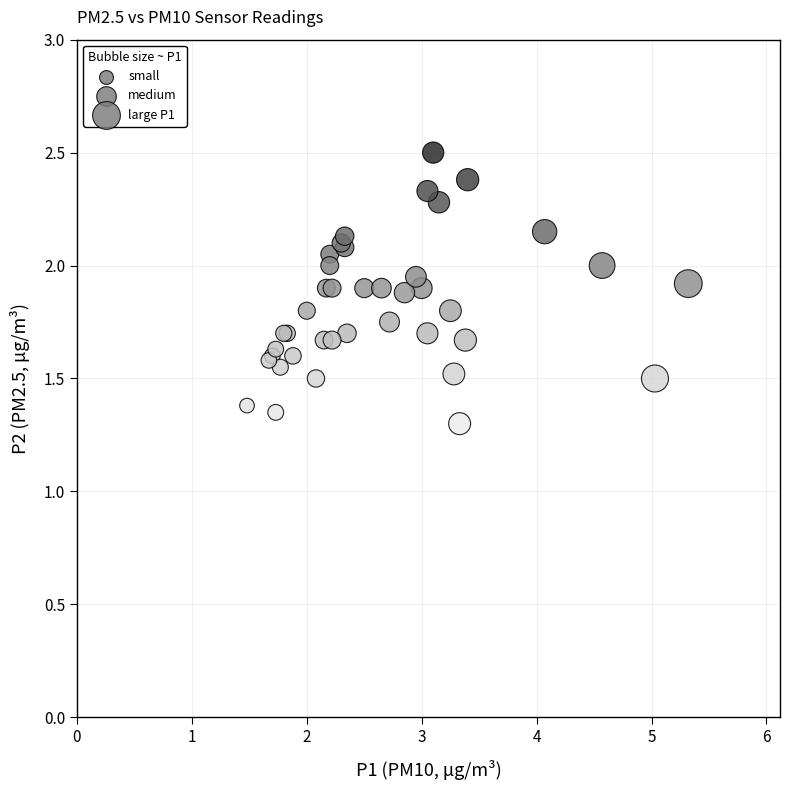

What Y value in the scatter plot is closest to 1?

1.3